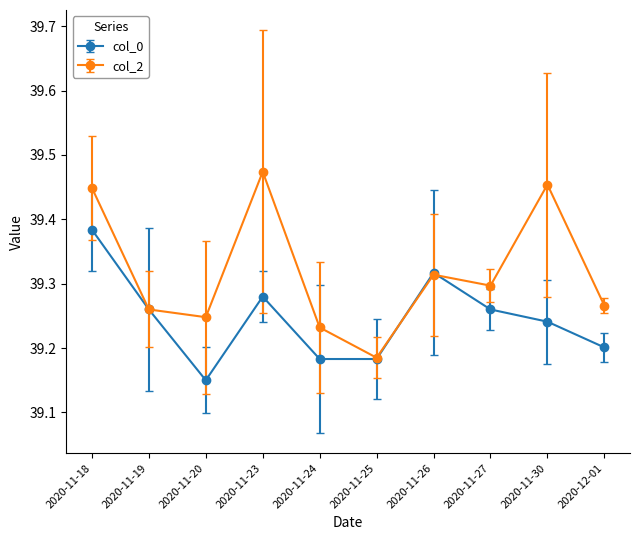

Where is col_2 nearest to the value 39?

2020-11-25